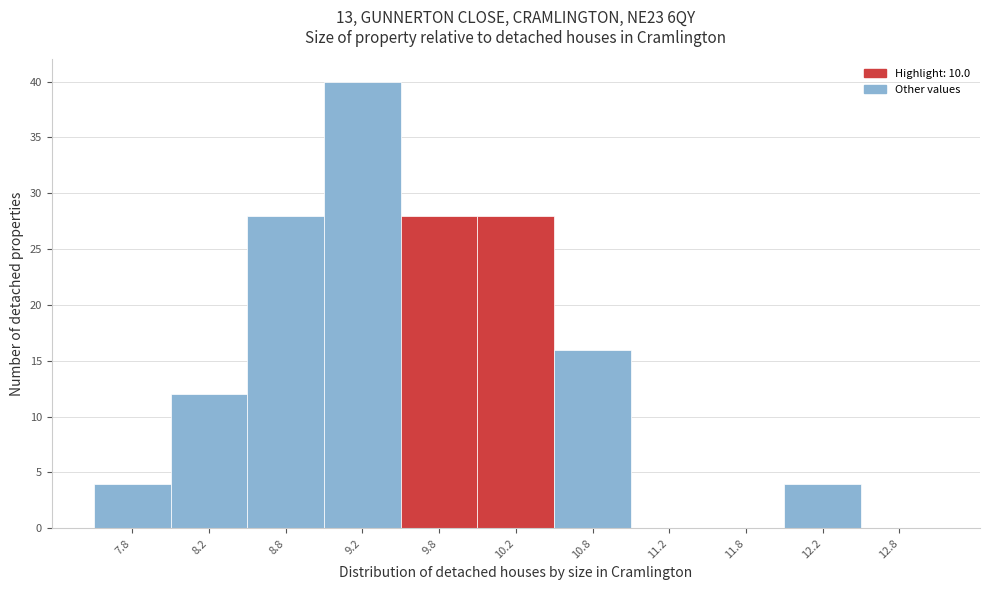

What is the height of the bar covering 9.0 to 9.5 on the x-axis? The values are not printed on the chart, so give them approximately, as read against the axis.

40